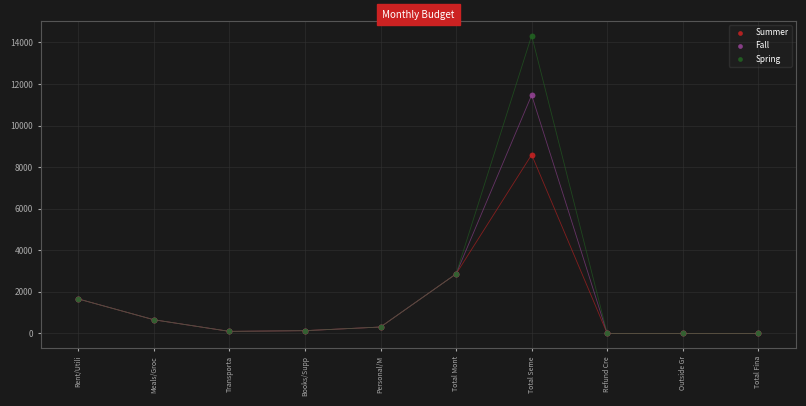

In the Spring series, what Y value is closest to 7162?

2865